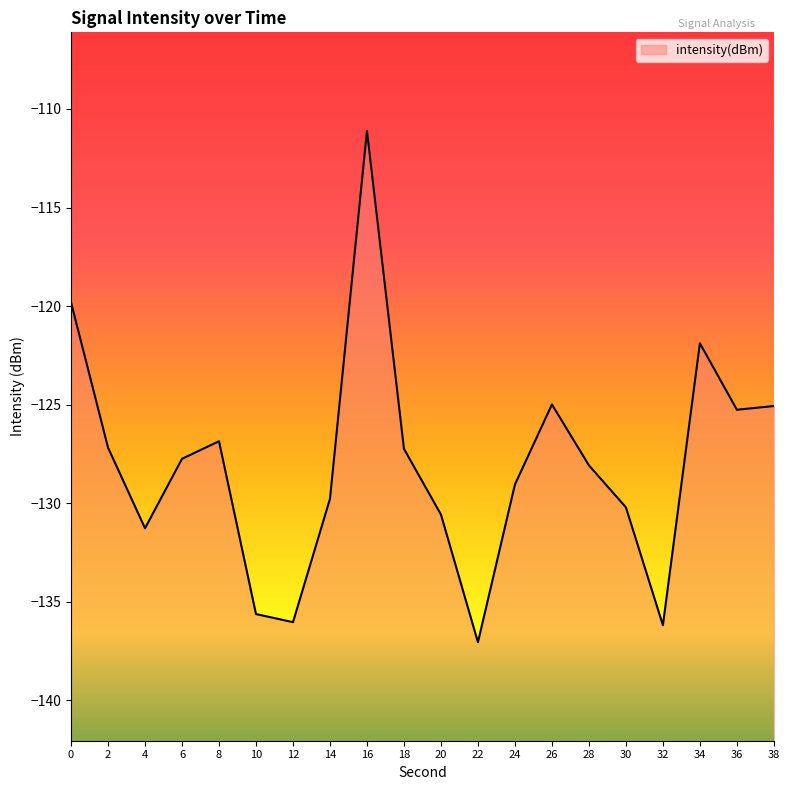

Read the value at 22.

-137.1